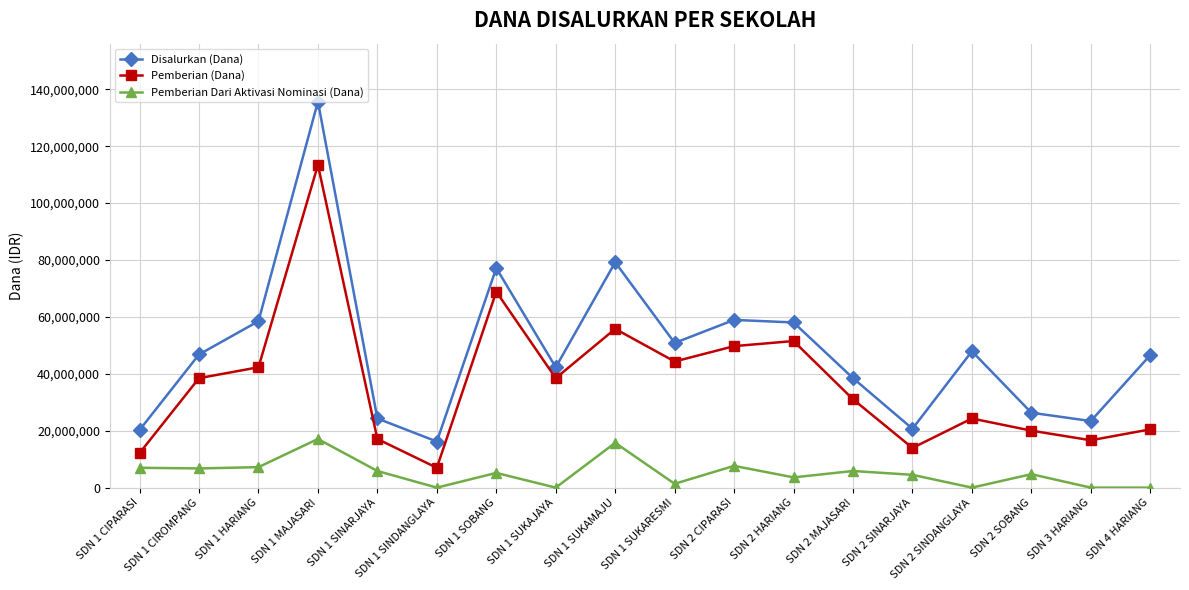

True or false: Disalurkan (Dana) and Pemberian (Dana) intersect in this chart.

False